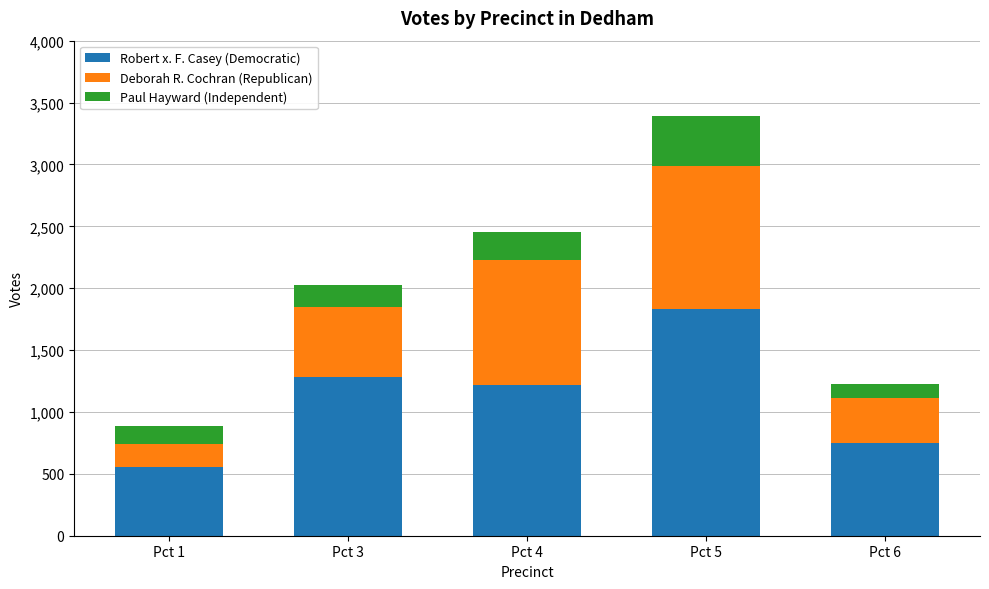

What is the lowest value of the Robert x. F. Casey (Democratic) series?

555